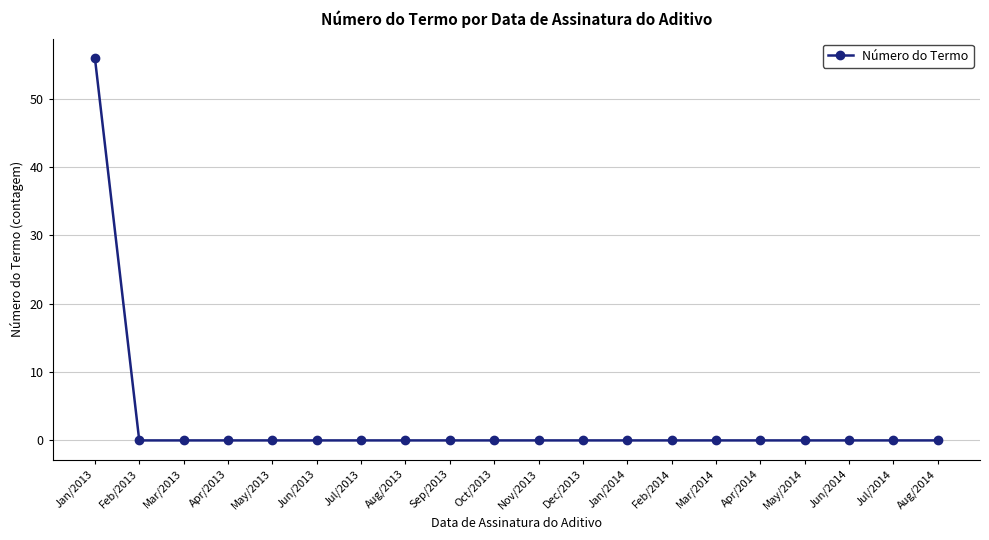

What is the change in value from Jan/2013 to Mar/2013?

-56